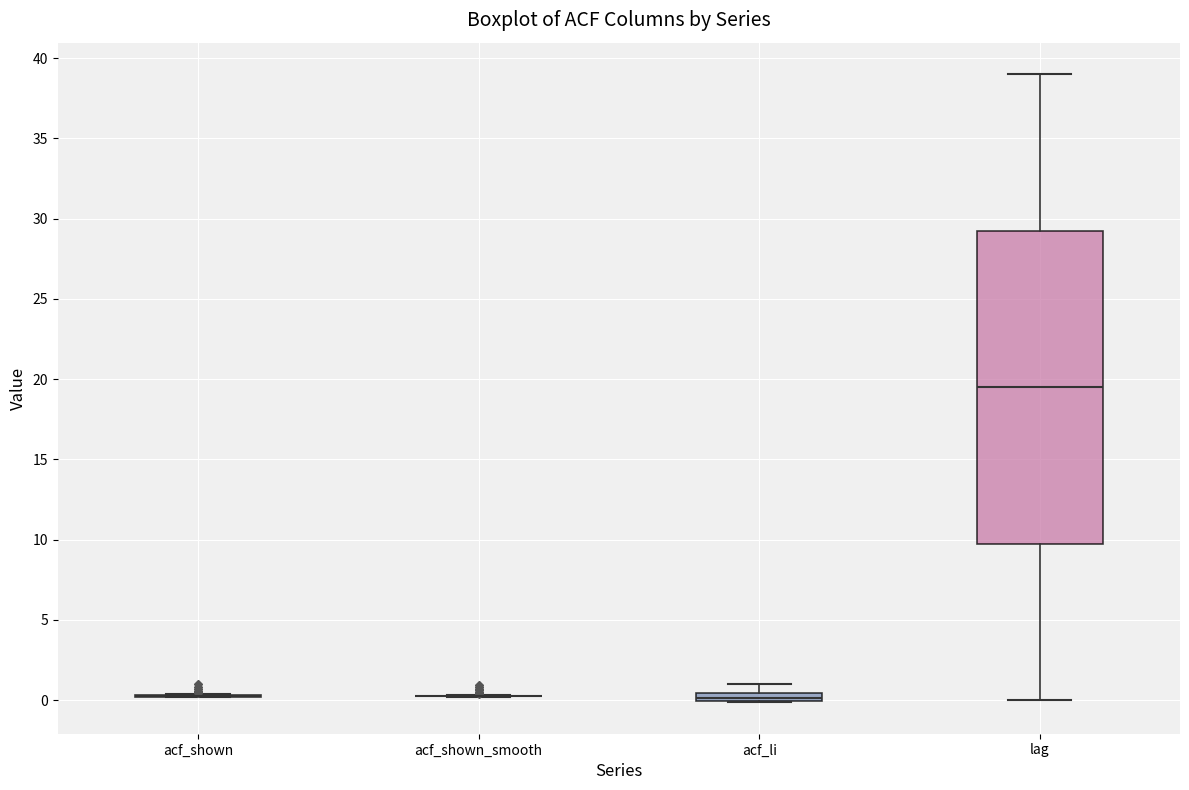

Where does the upper whisker of the box for lag end on the y-axis? The values are not printed on the chart, so give them approximately, as read against the axis.

39.0